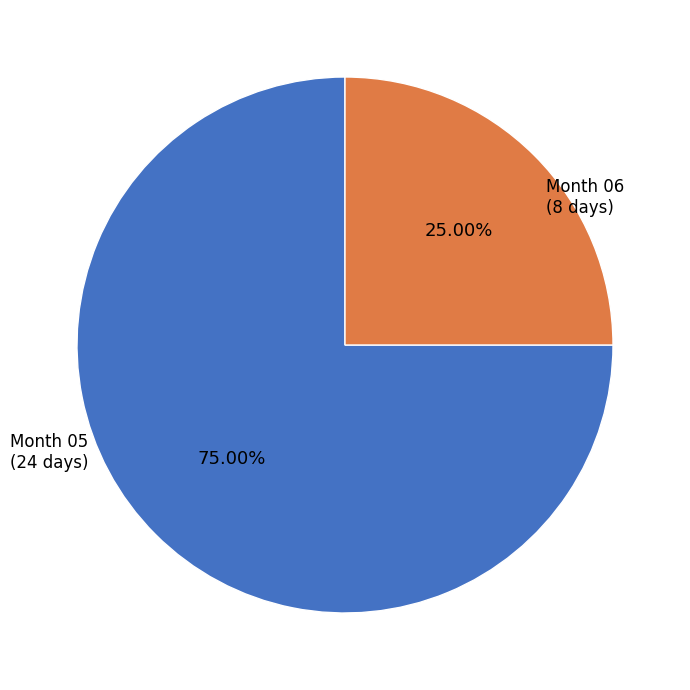

Does any single category account for the majority?

Yes